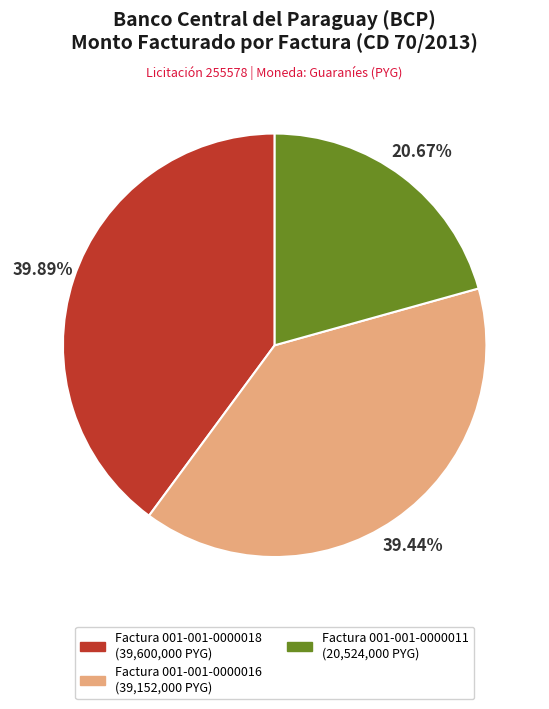

To the nearest percent, what portion does Factura 001-001-0000011 represent?

21%